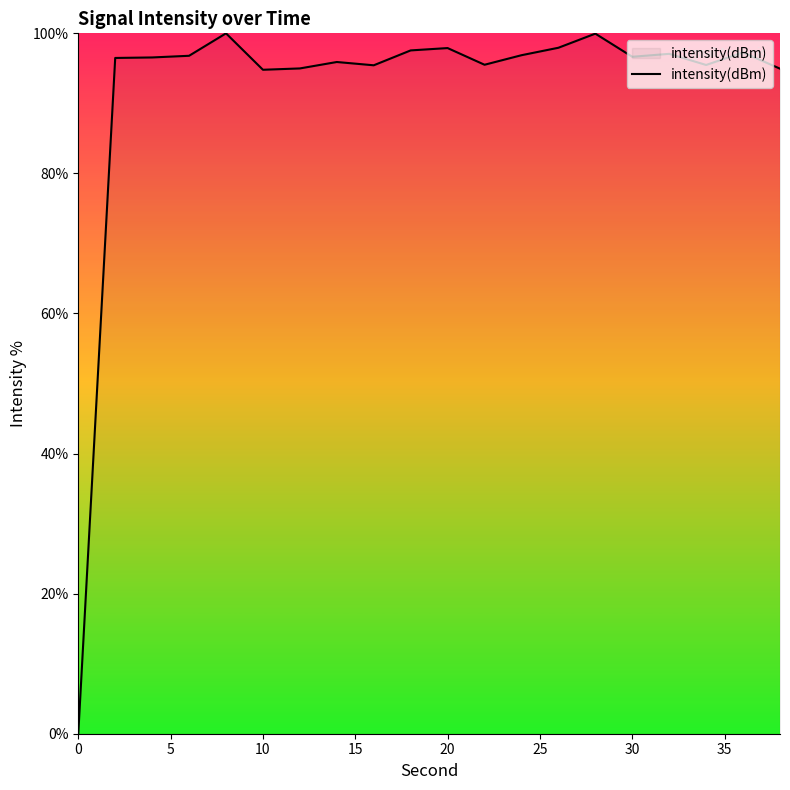

What is the difference between the maximum and minimum values?

100.0